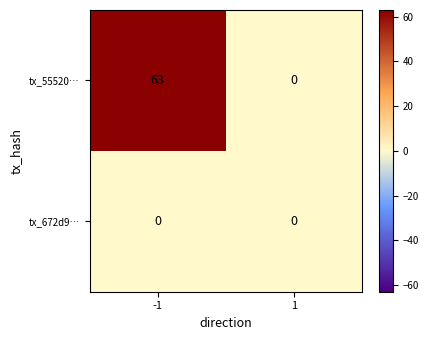

Reading right to left, what are all the values shown in this chart?

tx_55520…: 1=0	-1=63
tx_672d9…: 1=0	-1=0